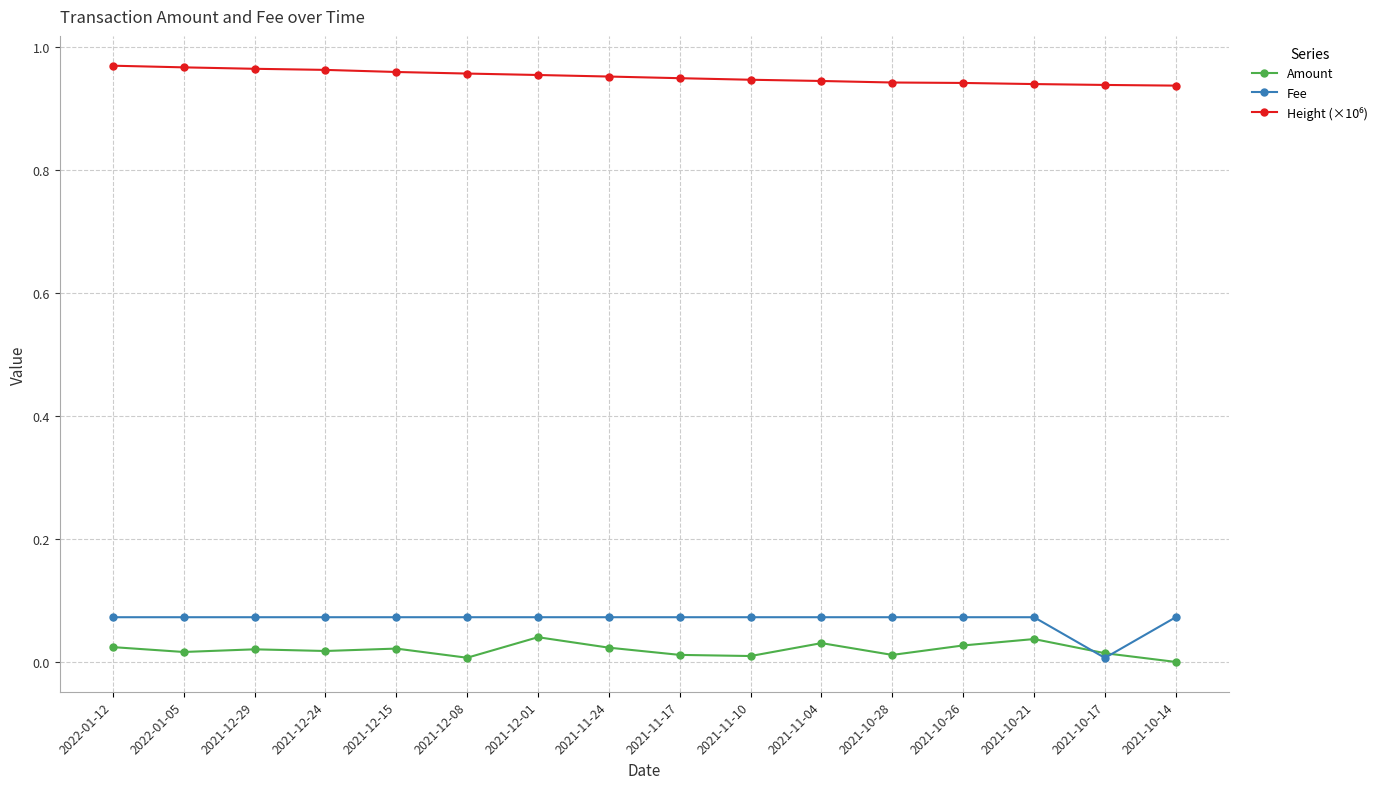

What position from the right is 2021-10-26?

4